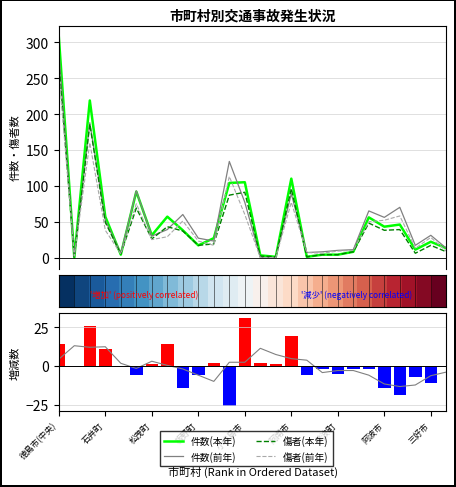

What is the label of the 22nd bar from the left?

阿波市